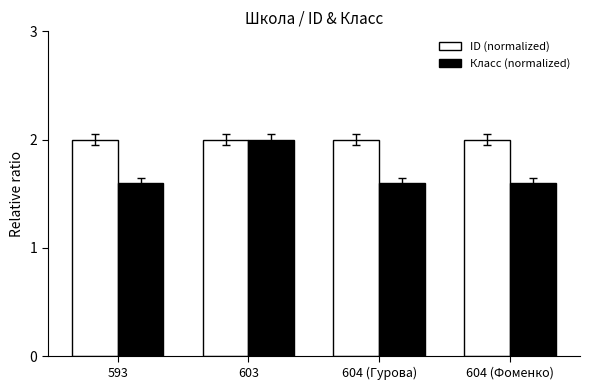

What is the label of the 3rd bar from the right?

603